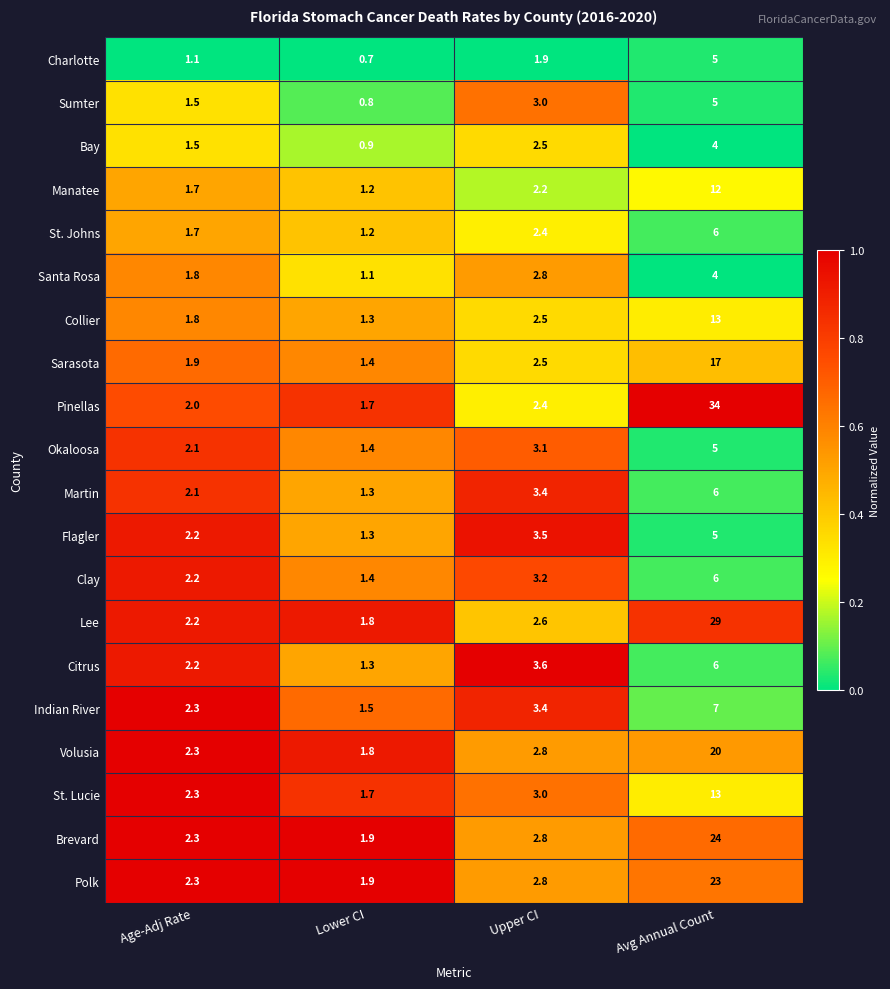

Read the Brevard value at Age-Adj Rate.

2.3